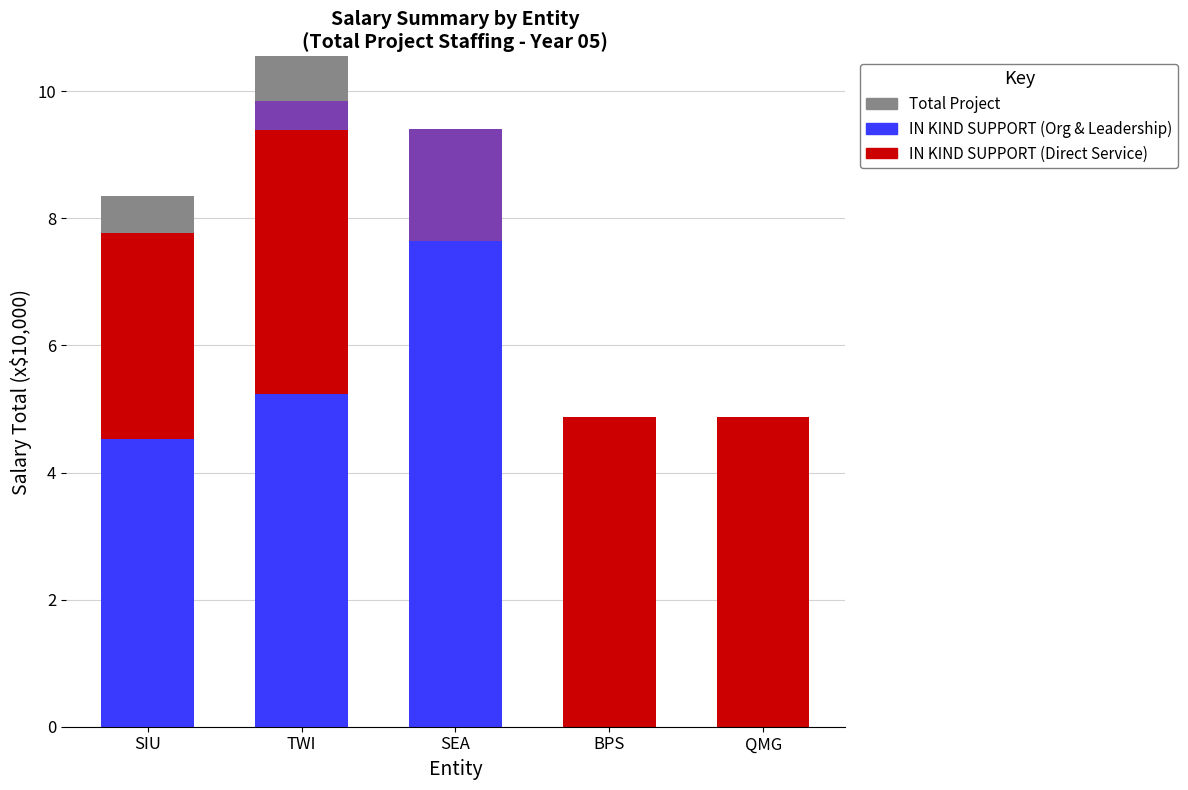

At which label is IN KIND SUPPORT (Direct Service) closest to 0?

BPS